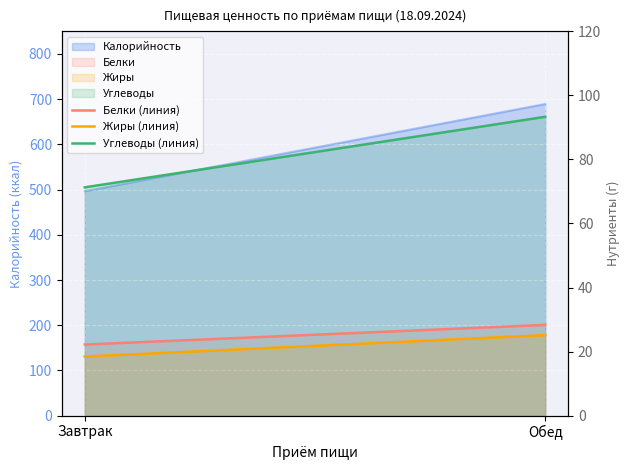

What is the difference between the Белки (линия) values at Завтрак and Обед?

6.1